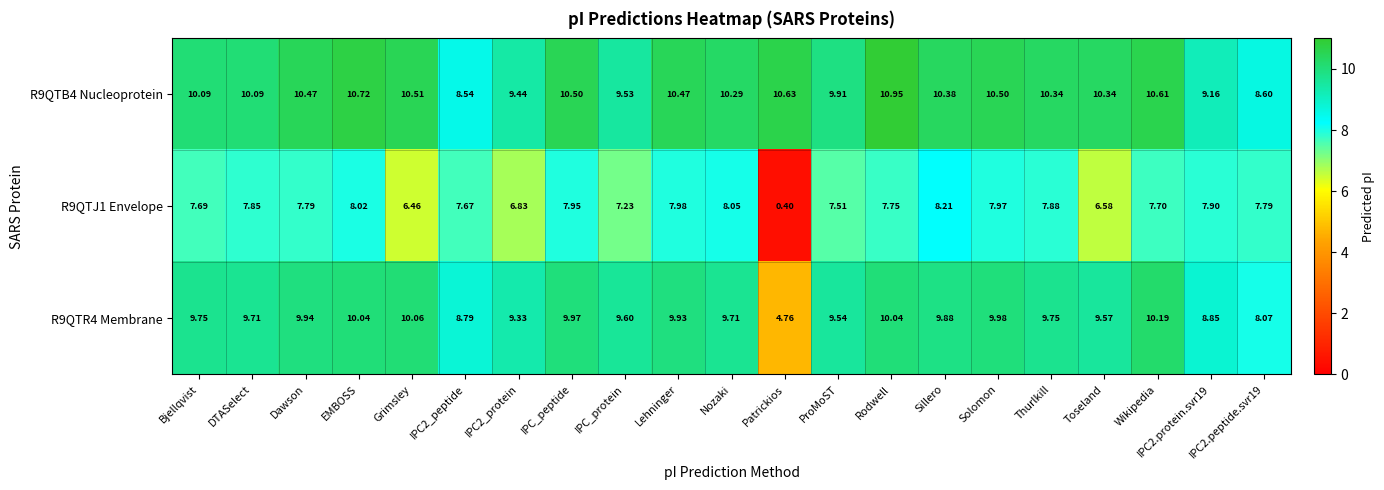

At which label does R9QTJ1 Envelope first exceed 7?

Bjellqvist